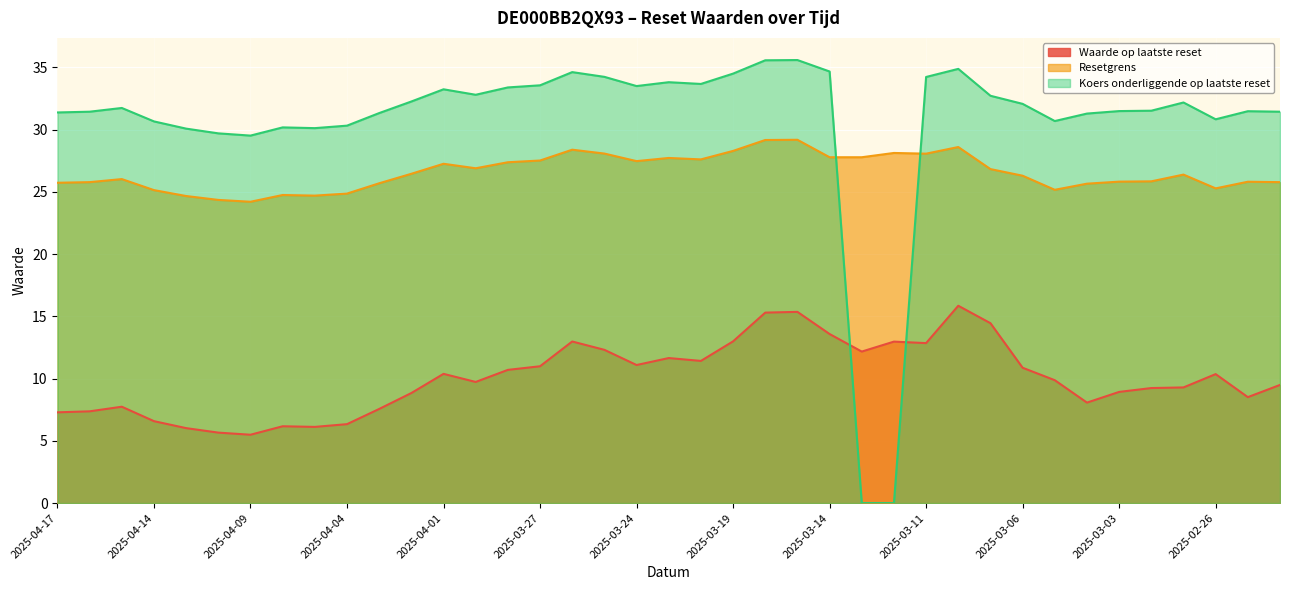

Reading left to right, what are all the values shown in this chart?

Waarde op laatste reset: 7.3	7.4	7.7	6.6	6.0	5.7	5.5	6.2	6.1	6.3	7.6	8.8	10.4	9.7	10.7	11.0	13.0	12.3	11.1	11.7	11.4	13.0	15.3	15.4	13.6	12.2	13.0	12.8	15.8	14.4	10.9	9.9	8.1	8.9	9.2	9.3	10.4	8.5	9.5
Resetgrens: 25.7	25.8	26.0	25.1	24.7	24.4	24.2	24.7	24.7	24.9	25.7	26.5	27.3	26.9	27.4	27.5	28.4	28.1	27.5	27.7	27.6	28.3	29.2	29.2	27.8	27.8	28.1	28.1	28.6	26.8	26.3	25.2	25.7	25.8	25.8	26.4	25.3	25.8	25.8
Koers onderliggende op laatste reset: 31.4	31.4	31.7	30.7	30.1	29.7	29.5	30.2	30.1	30.3	31.3	32.3	33.2	32.8	33.4	33.6	34.6	34.2	33.5	33.8	33.7	34.5	35.6	35.6	34.7	0.0	0.0	34.2	34.9	32.7	32.1	30.7	31.3	31.5	31.5	32.2	30.8	31.5	31.4